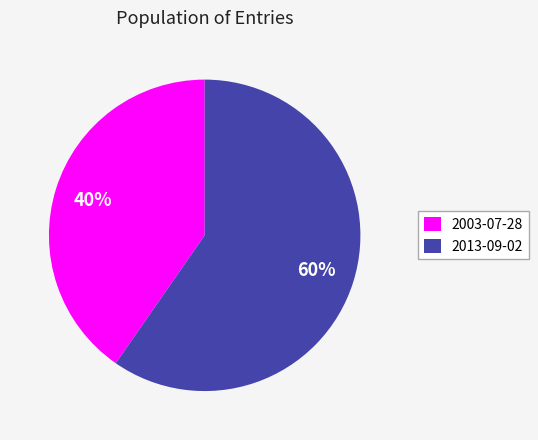

Count the number of slices in the pie.

2